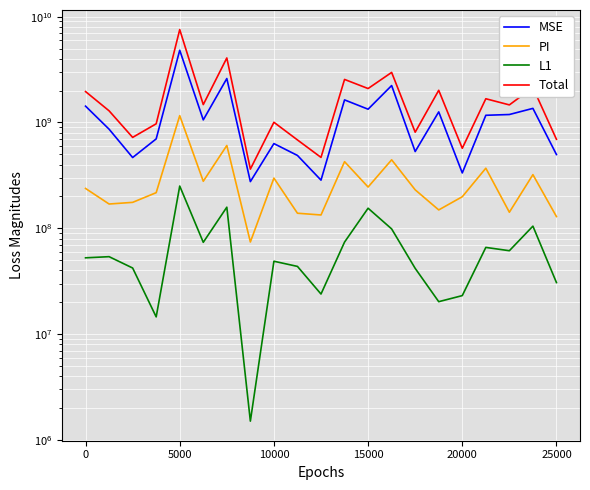

What is the minimum value for L1?

1506589